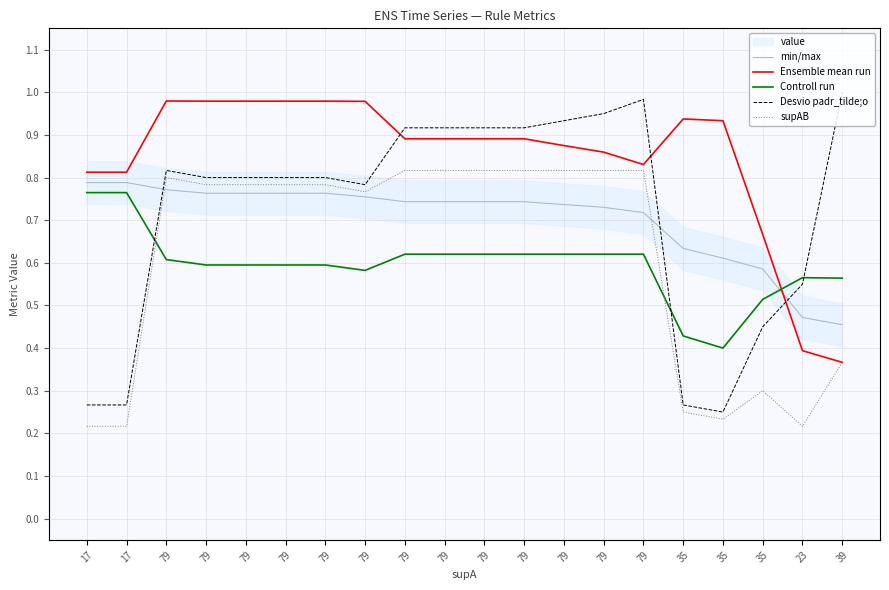

What is the difference between the Controll run values at 79 and 35?

0.2